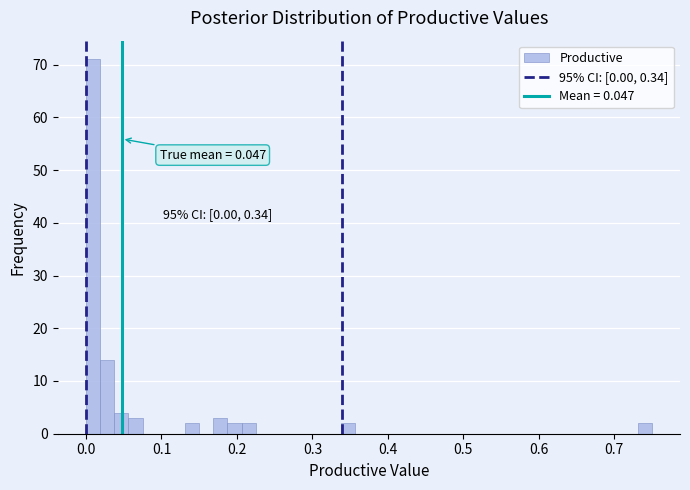

Around what value on the x-axis is the tallest bar? Give the approximate position of its centre, as read against the axis.

0.01